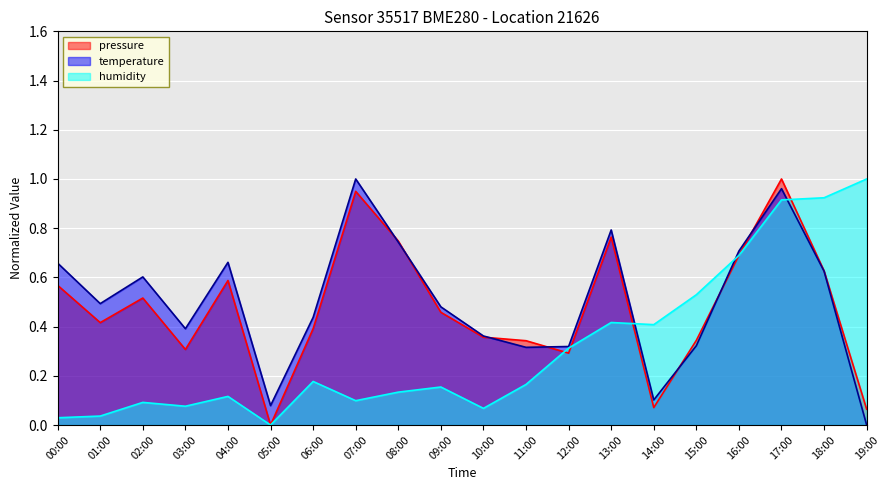

Does the chart display data point markers on the line(s)?

No